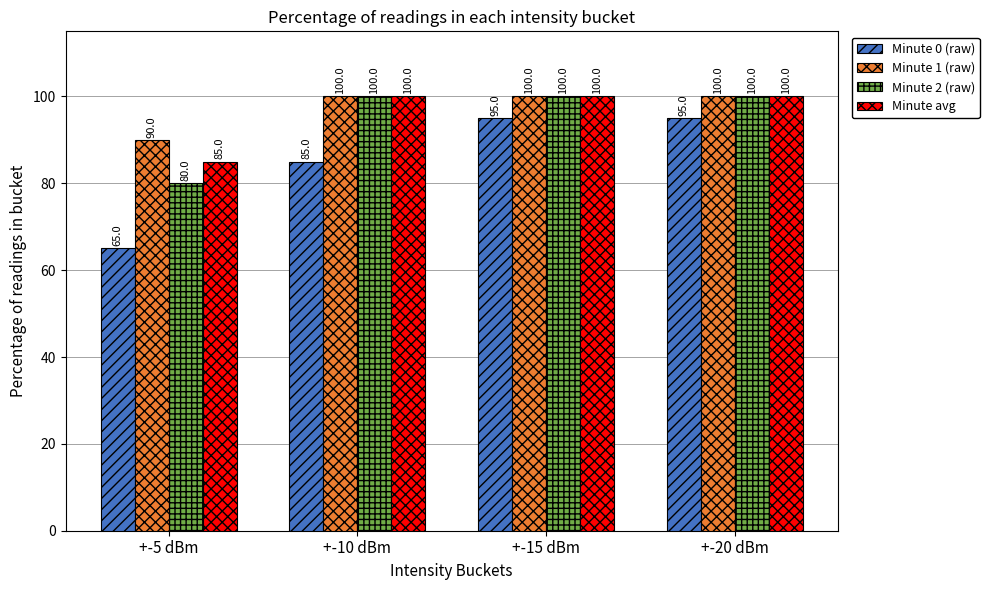

What position from the right is +-10 dBm?

3